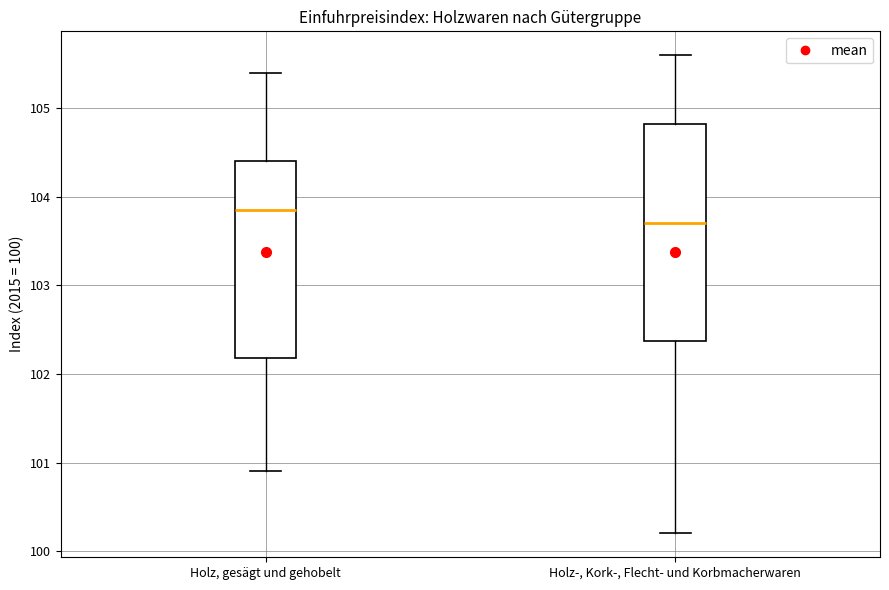

Which box has the highest median line?

Holz, gesägt und gehobelt